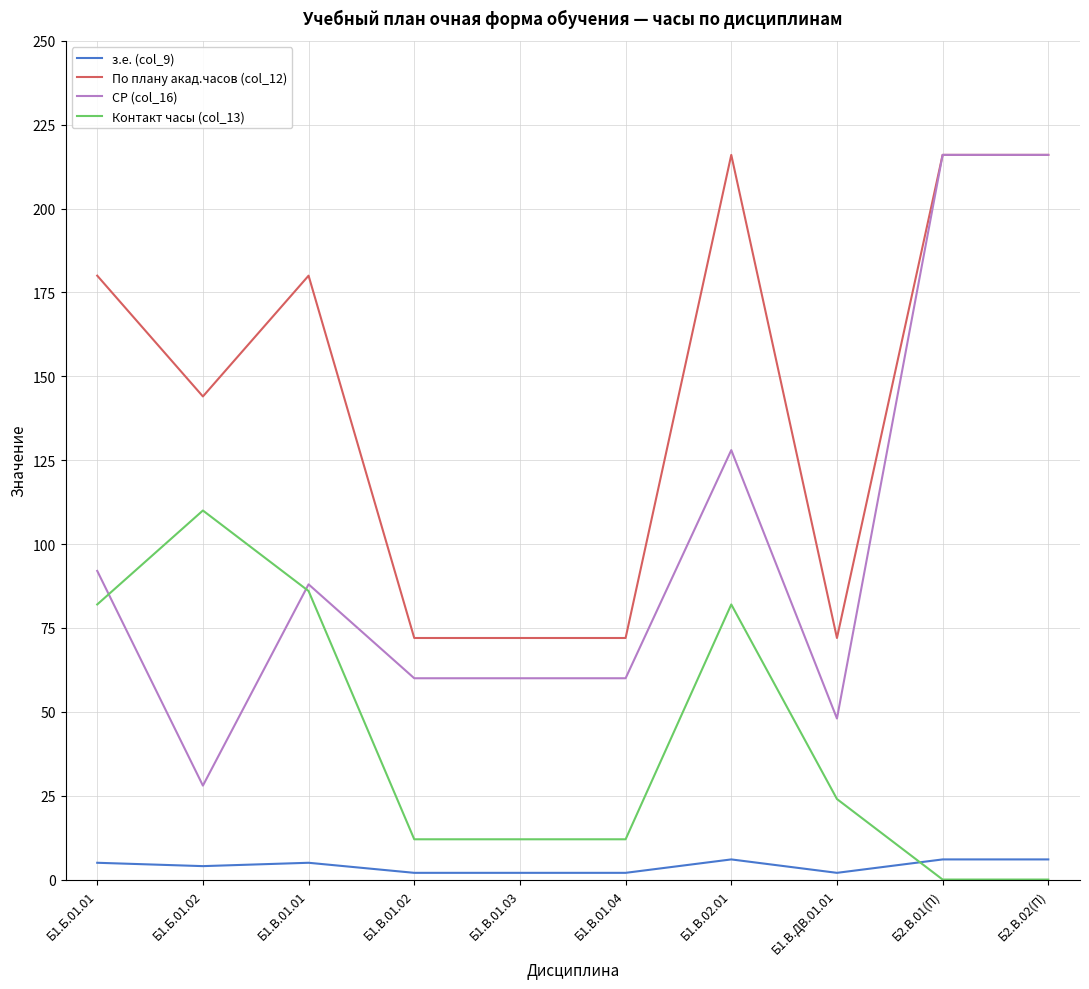

List the series in order of their overall mean, lowest first.

з.е. (col_9), Контакт часы (col_13), СР (col_16), По плану акад.часов (col_12)